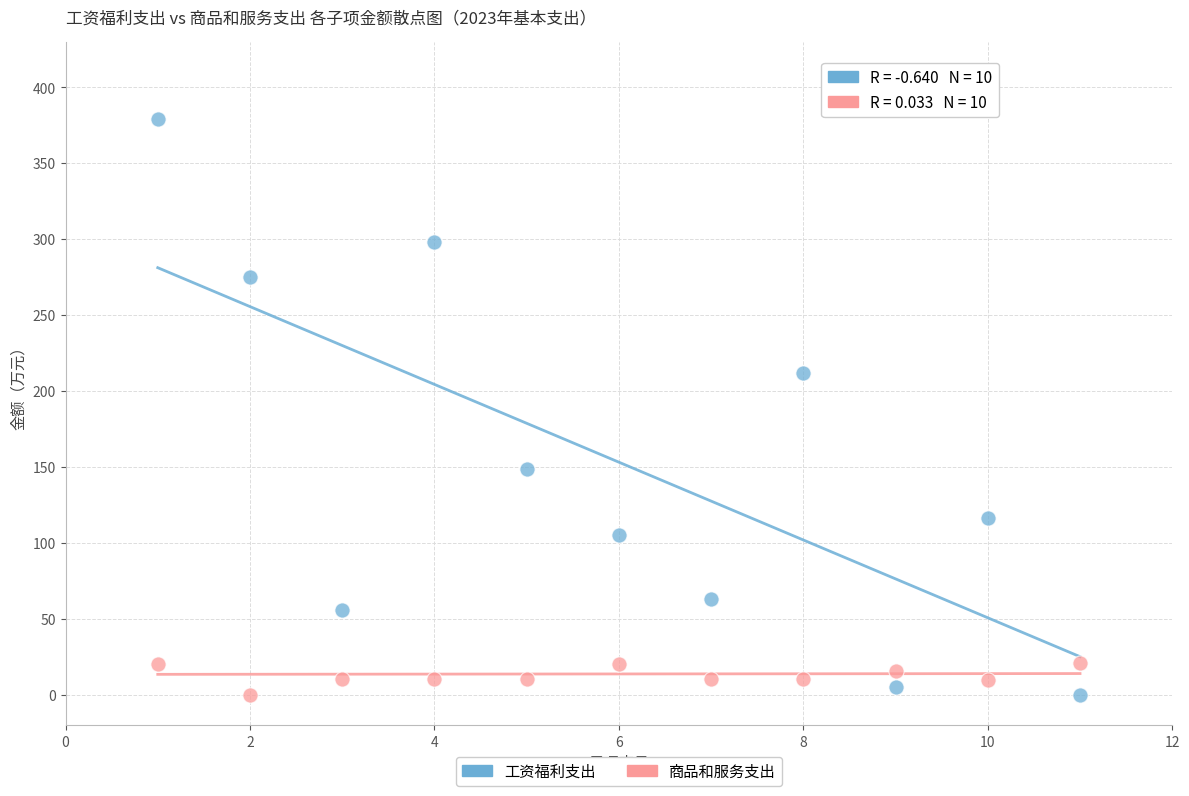

Which series has the largest Y range (max minus min)?

工资福利支出